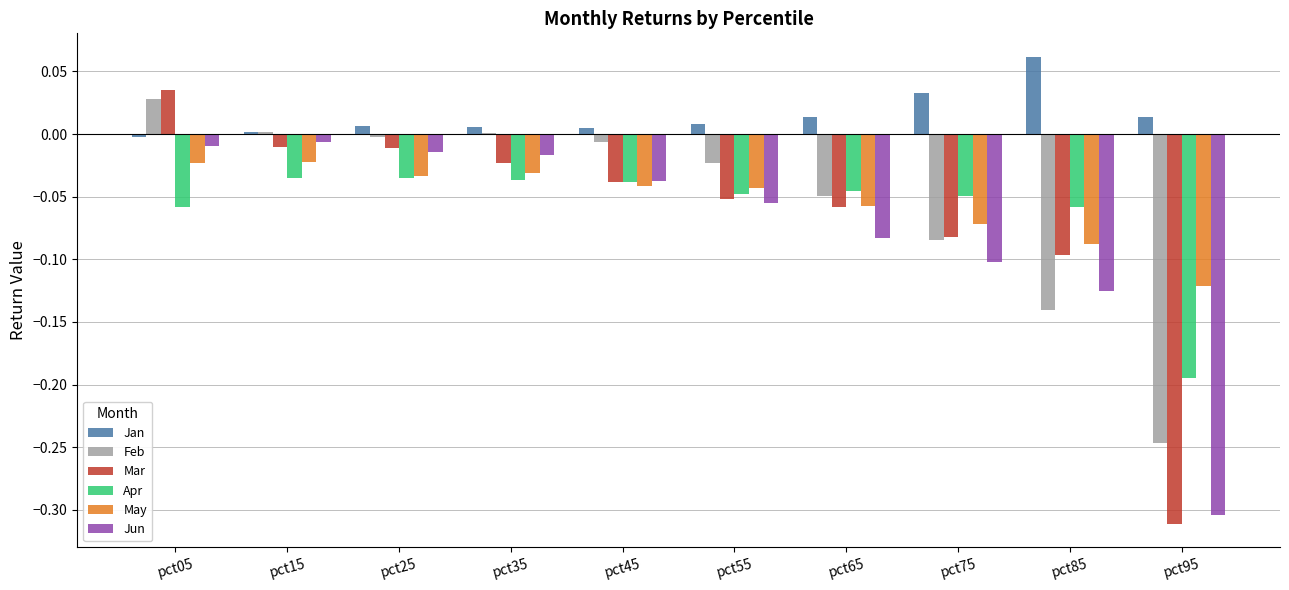

Does the chart contain stacked bars?

No